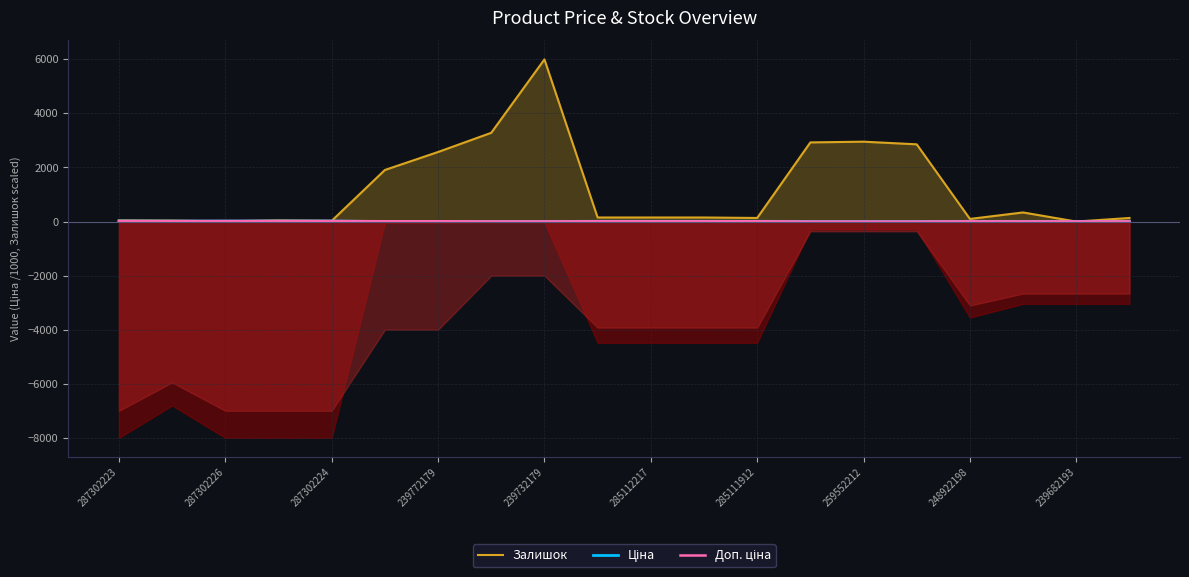

What is the difference between the second highest and second lowest values in the Ціна series?

19.9